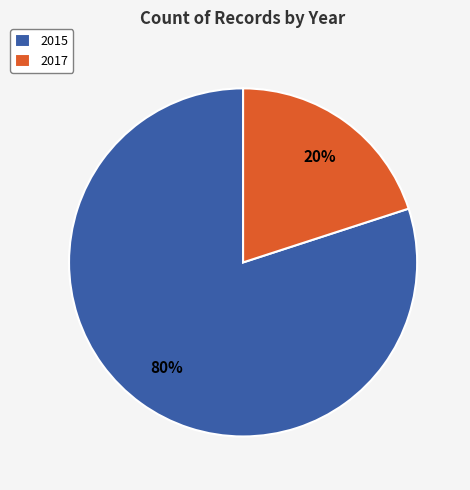

Is there any slice that represents more than half of the pie?

Yes